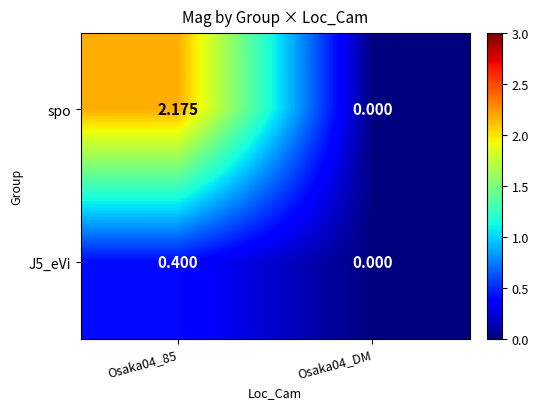

Which series has the largest range (max minus min)?

spo